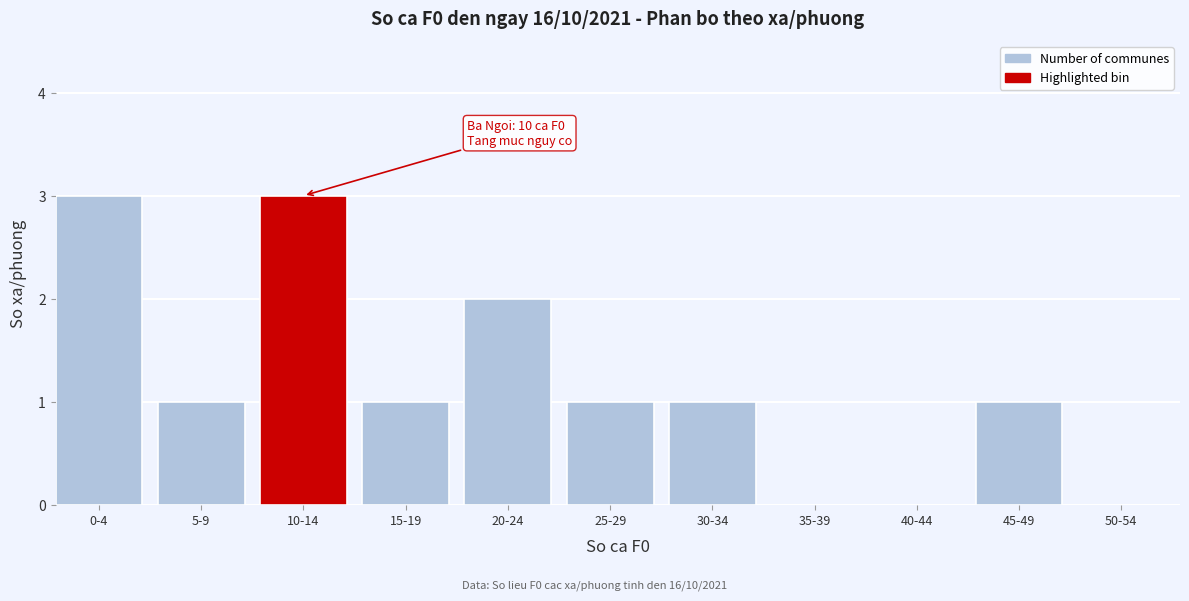

Reading left to right, list all the values displayed in this chart.

0-4=3	5-9=1	10-14=3	15-19=1	20-24=2	25-29=1	30-34=1	35-39=0	40-44=0	45-49=1	50-54=0